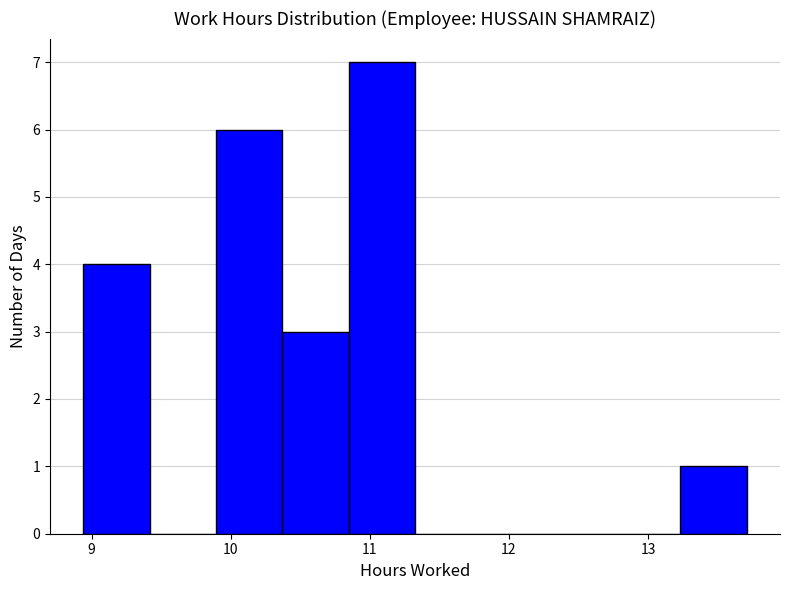

Reading left to right, list every bar in this chart as the range it spans on the x-axis followed by its height. Neither the bar edges nor the heights are printed on the chart, so give them approximately, as read against the axes.

8.9 to 9.4: 4
9.4 to 9.9: 0
9.9 to 10.4: 6
10.4 to 10.8: 3
10.8 to 11.3: 7
11.3 to 11.8: 0
11.8 to 12.3: 0
12.3 to 12.8: 0
12.8 to 13.2: 0
13.2 to 13.7: 1